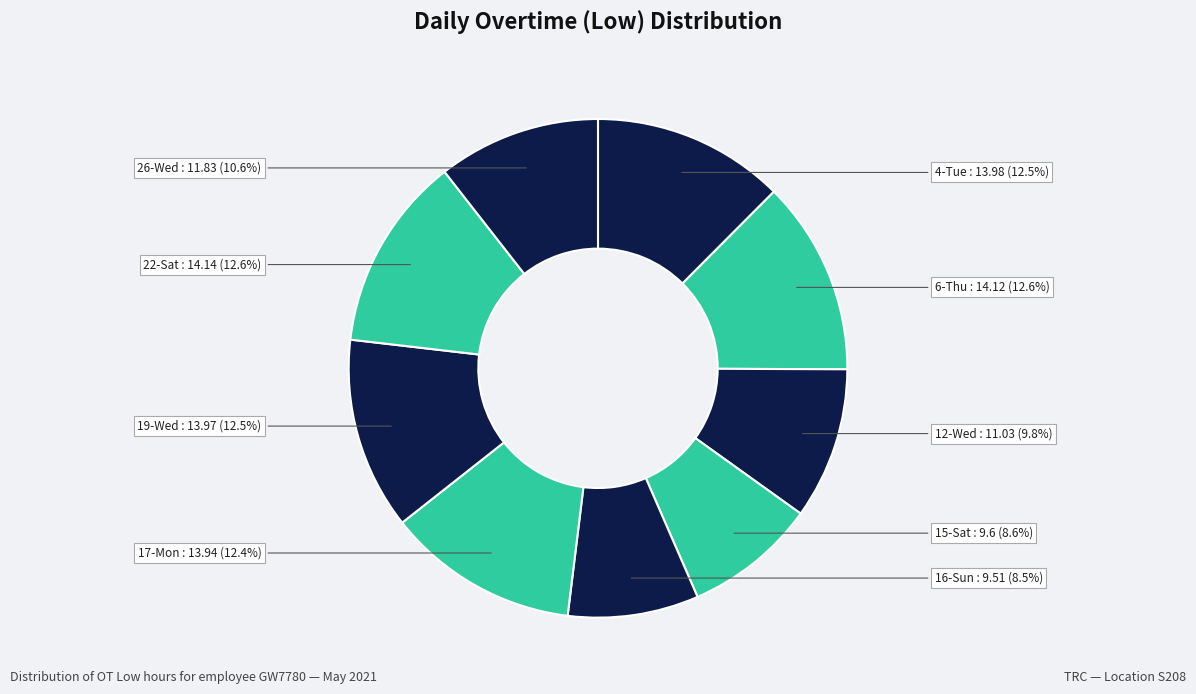

Is it true that 16-Sun is 1% of the pie?

False